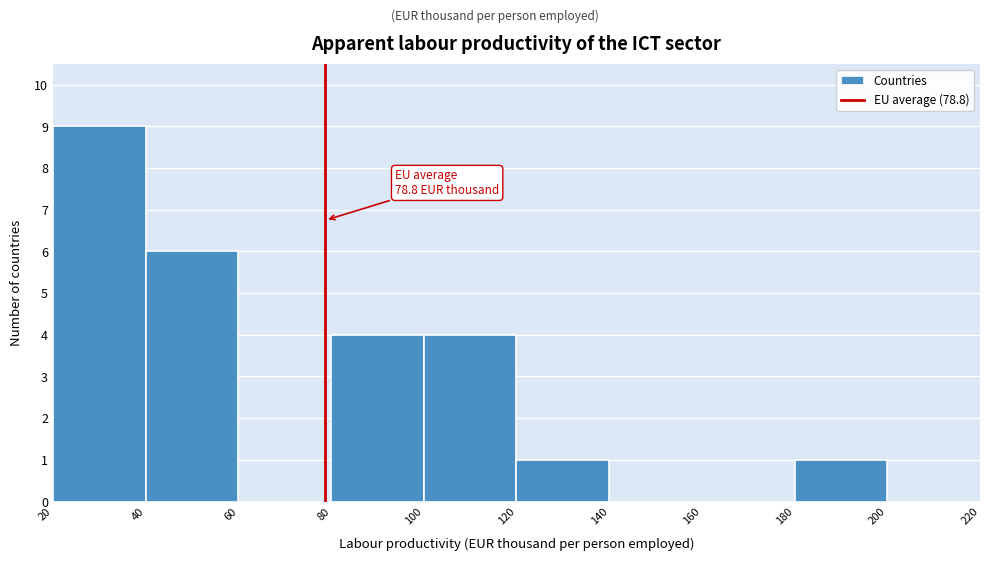

Which range on the x-axis has the tallest bar?

20 to 40